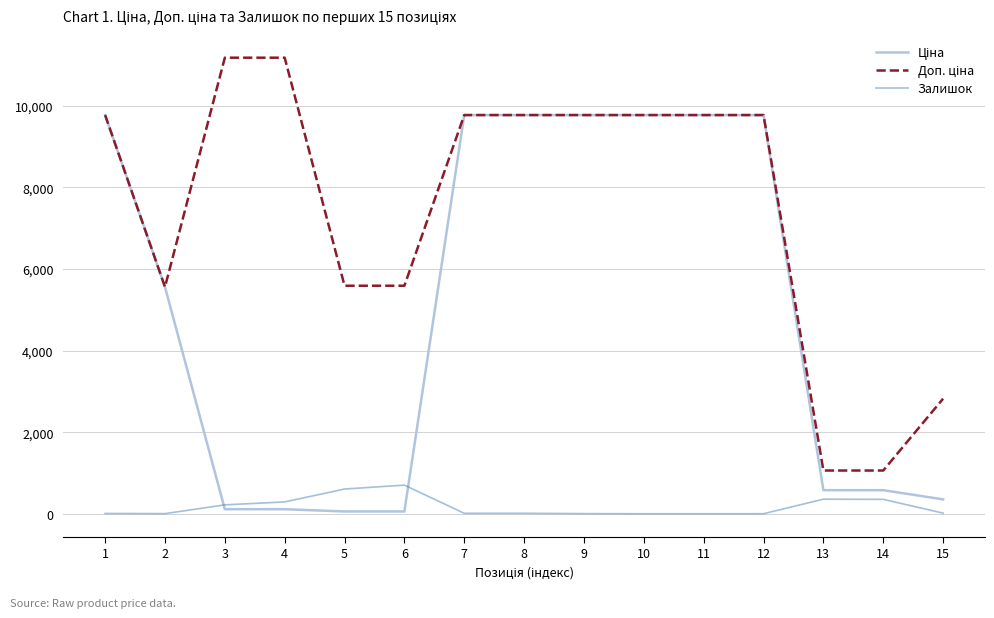

The value of Залишок at 14 is 353.0. True or false?

True